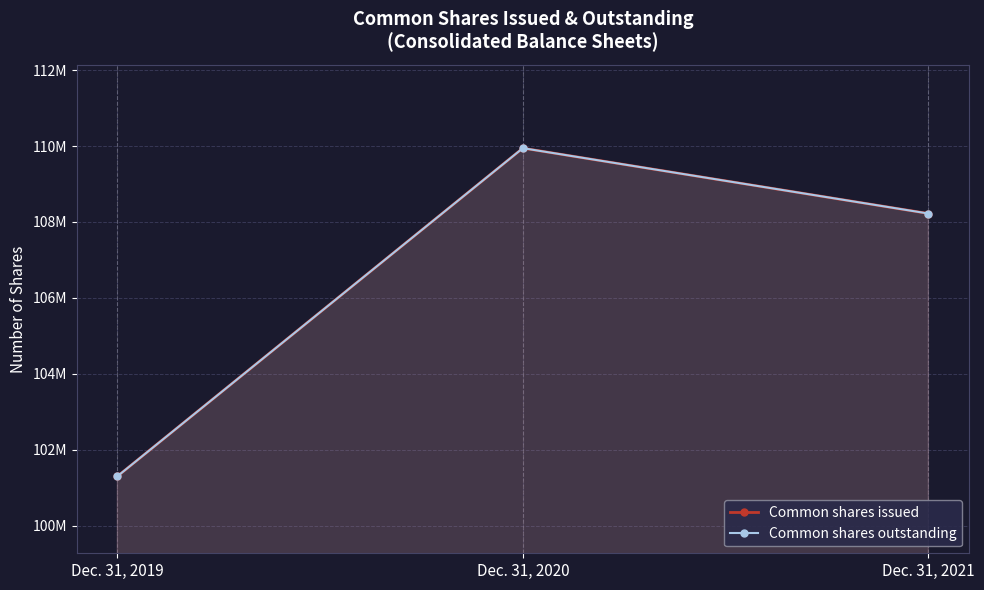

How many series are shown in this chart?

2